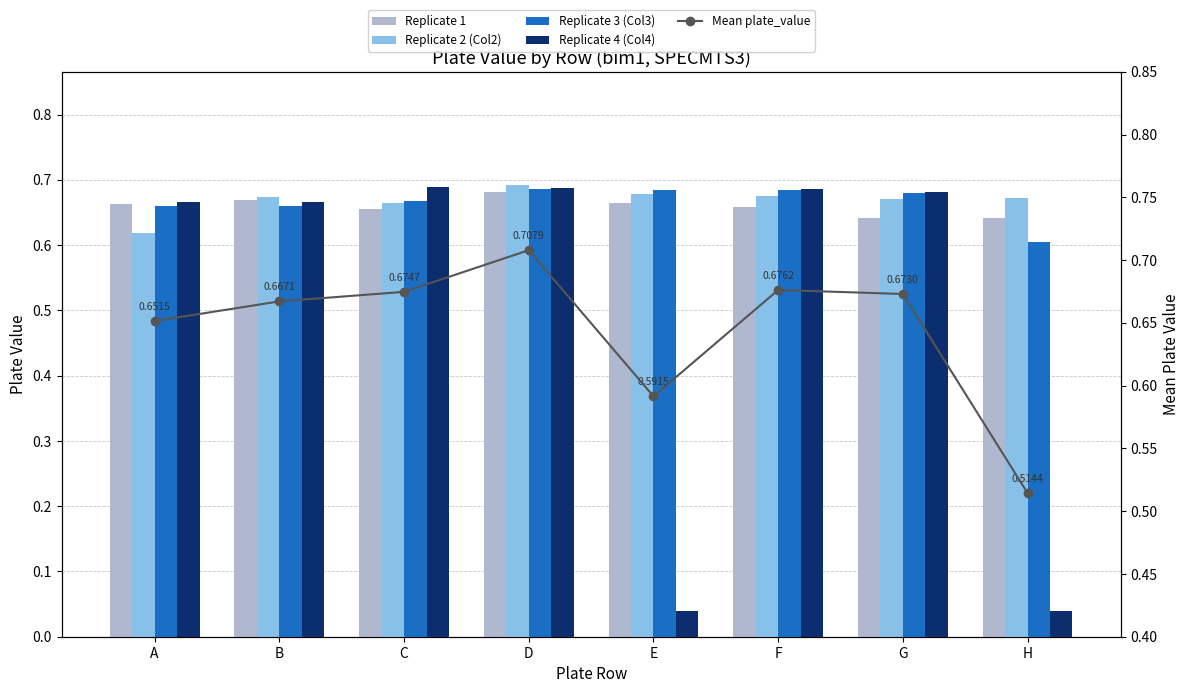

What is the difference between the maximum and minimum values in the Replicate 2 (Col2) series?

0.1